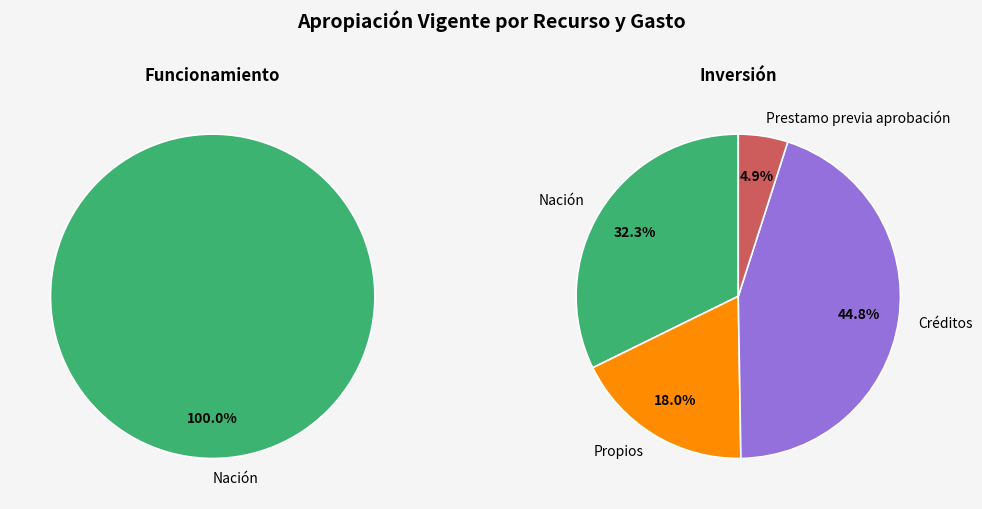

At 3, list the series in order from smallest to largest.

Funcionamiento, Inversión